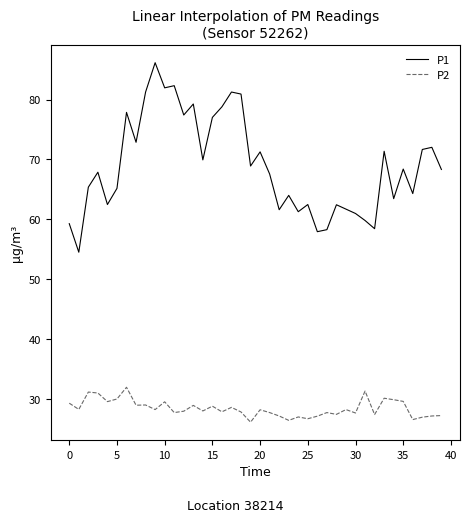

Which series has the largest range (max minus min)?

P1